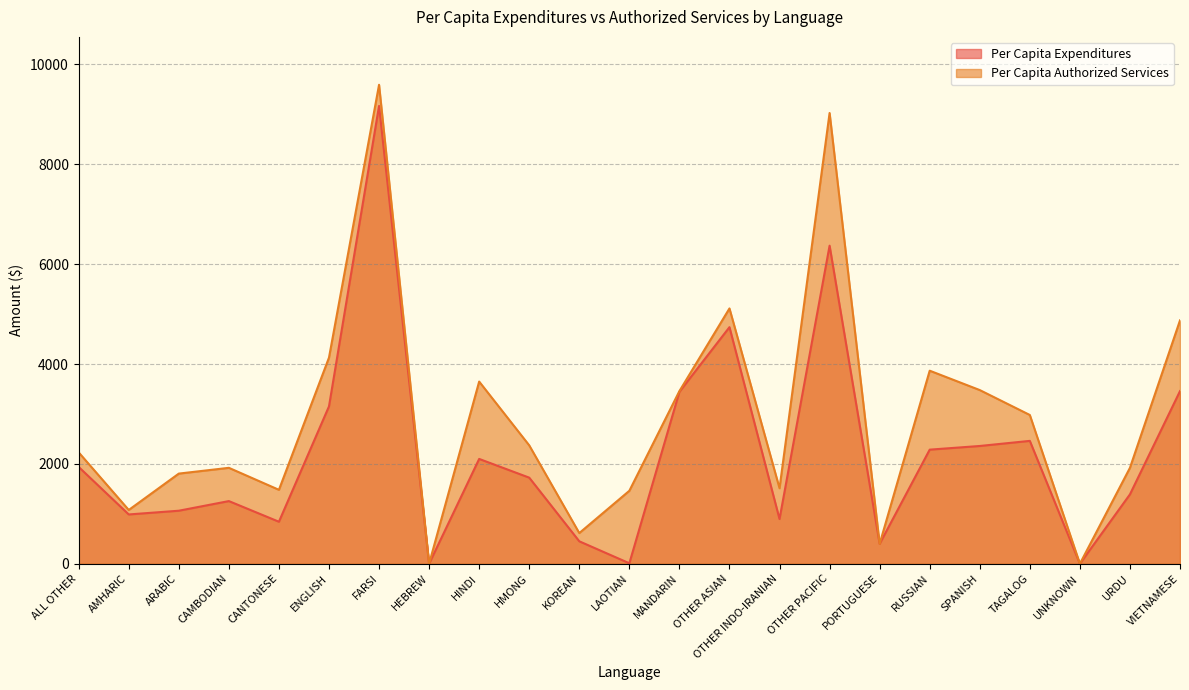

Does the chart display data point markers on the line(s)?

No